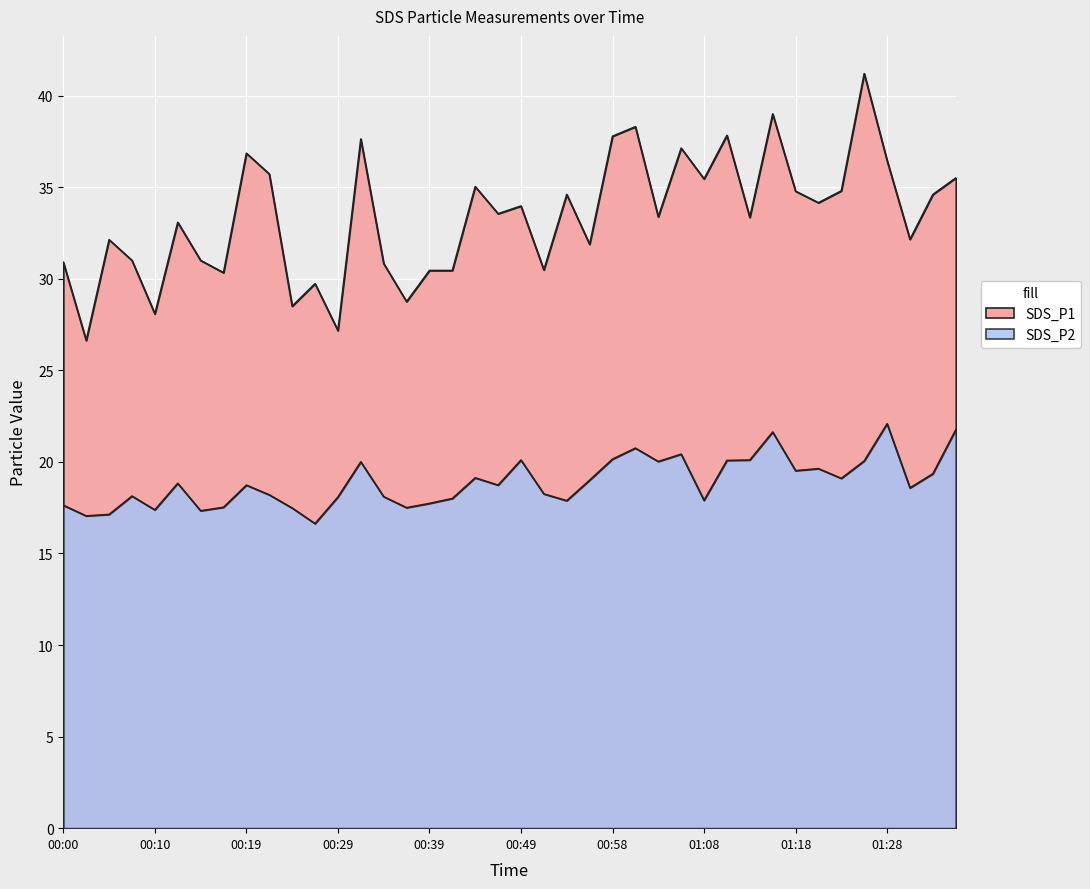

Is the value of SDS_P2 at 00:14 greater than the value of SDS_P1 at 00:44?

No